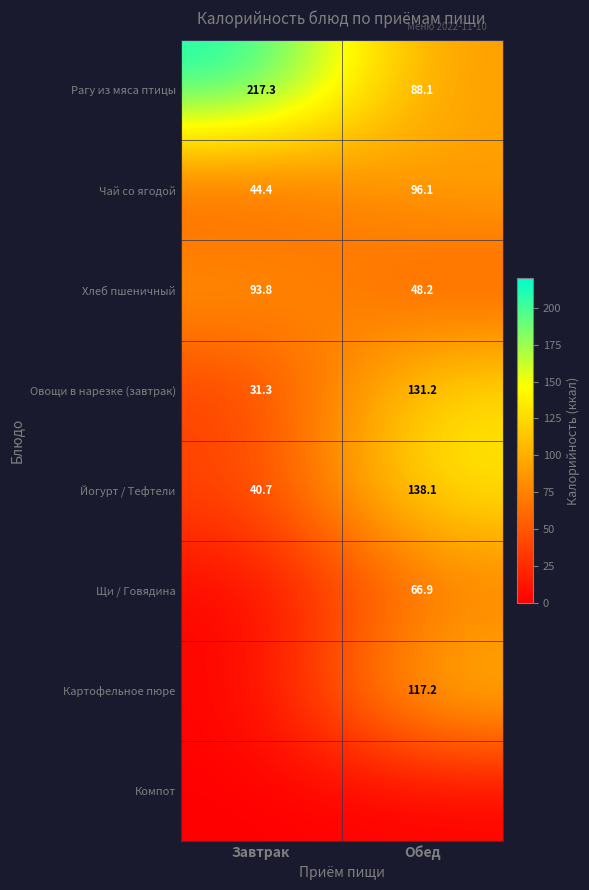

The value of Йогурт / Тефтели at Обед is 46.1. True or false?

False